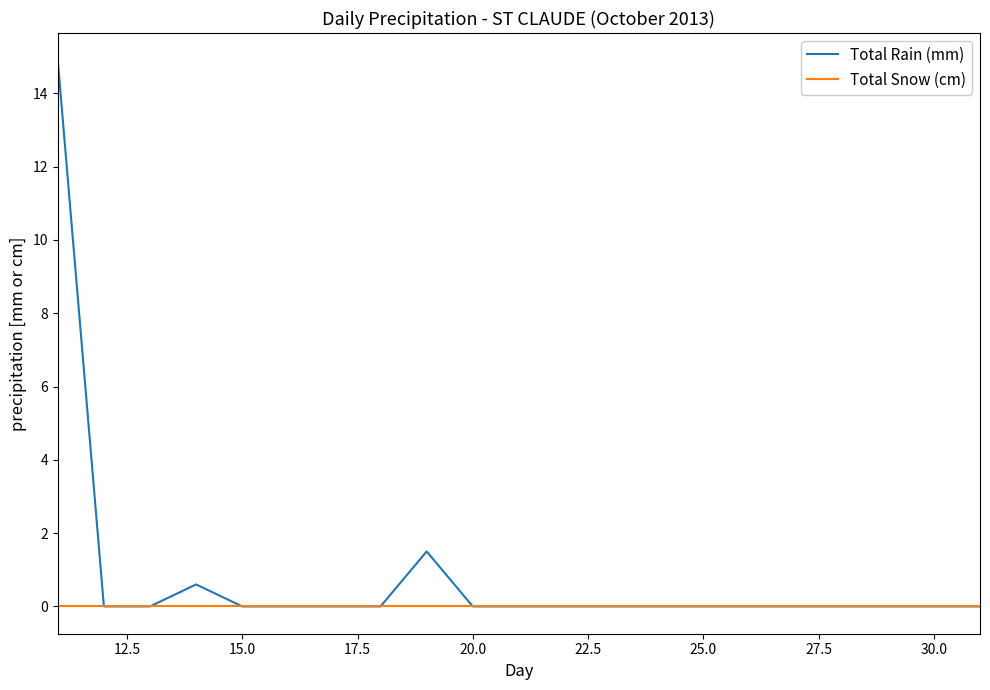

Which series has the widest spread of values?

Total Rain (mm)